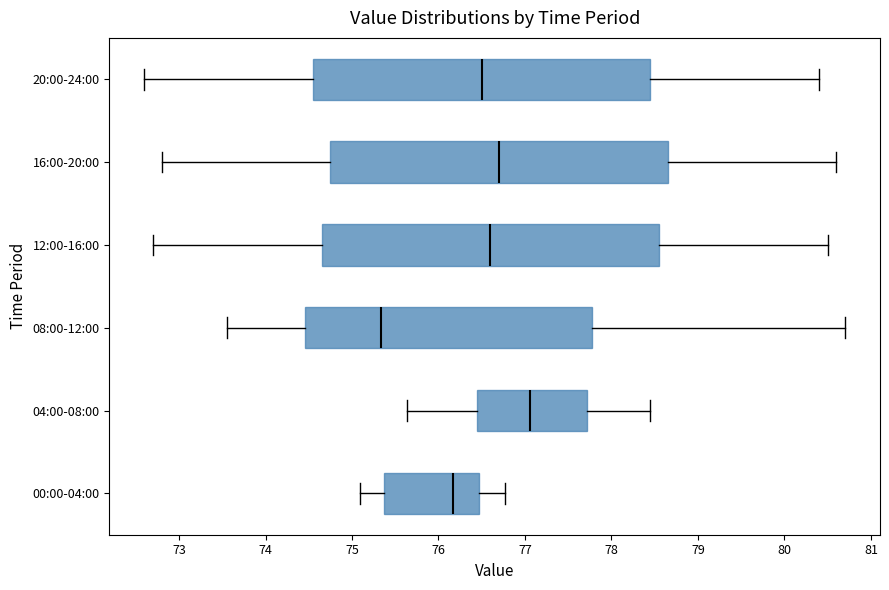

Which box's median line is the furthest to the right?

04:00-08:00